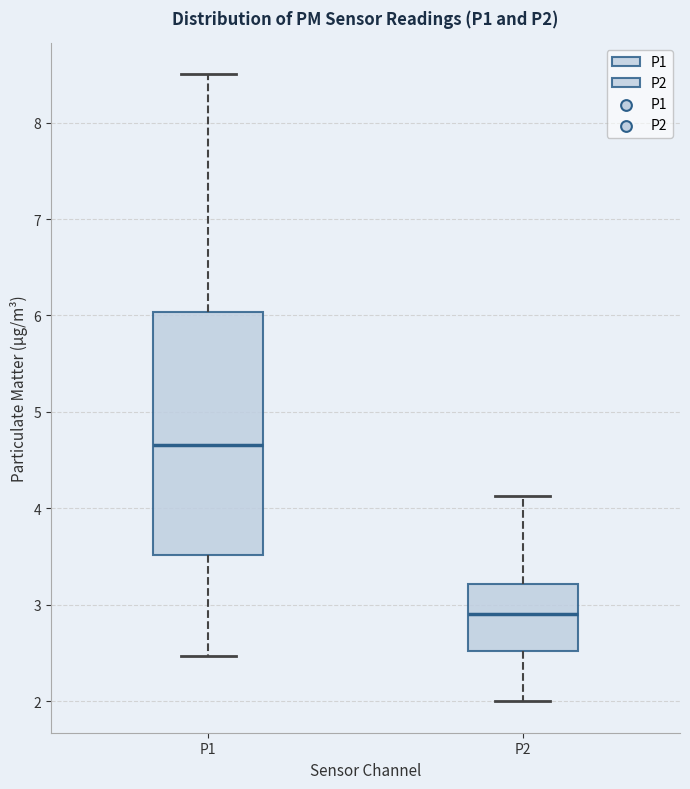

Which box's median line is the lowest?

P2